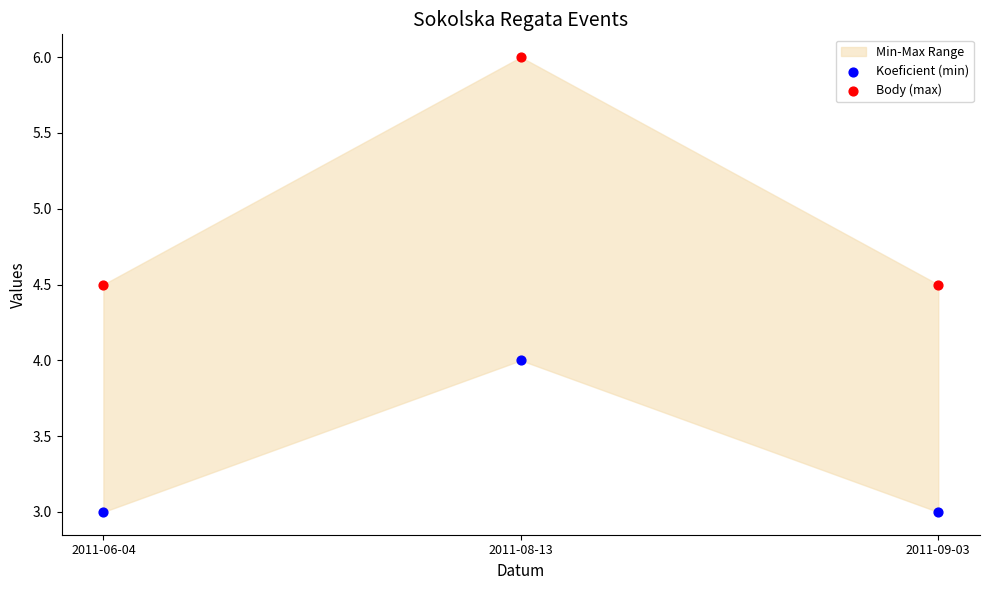

Across all data points, what is the range of Y values (max minus min)?

3.0